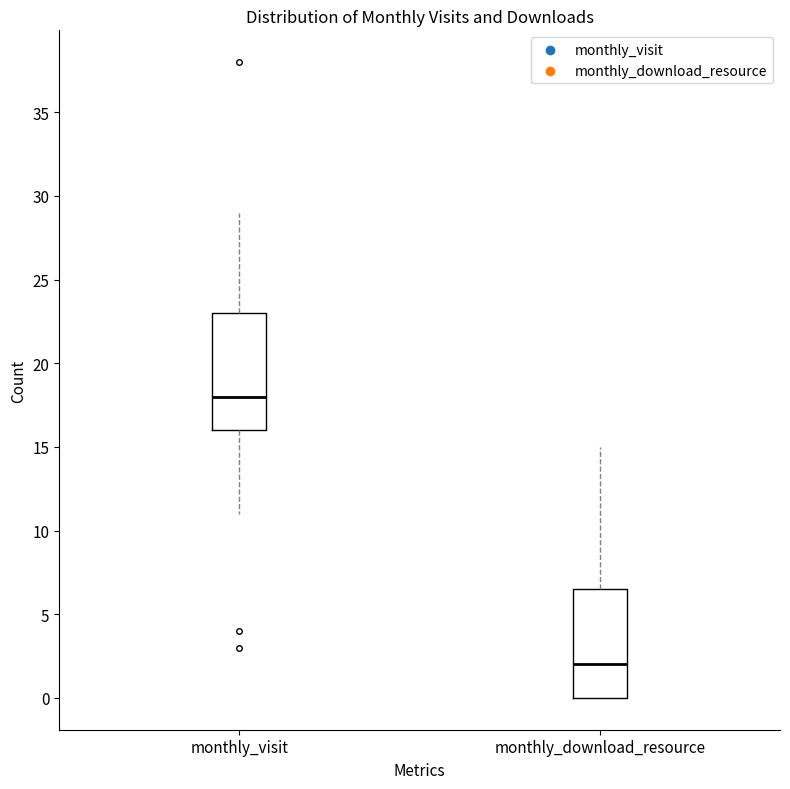

Where is the lower edge of the box for monthly_download_resource on the y-axis? The values are not printed on the chart, so give them approximately, as read against the axis.

0.0